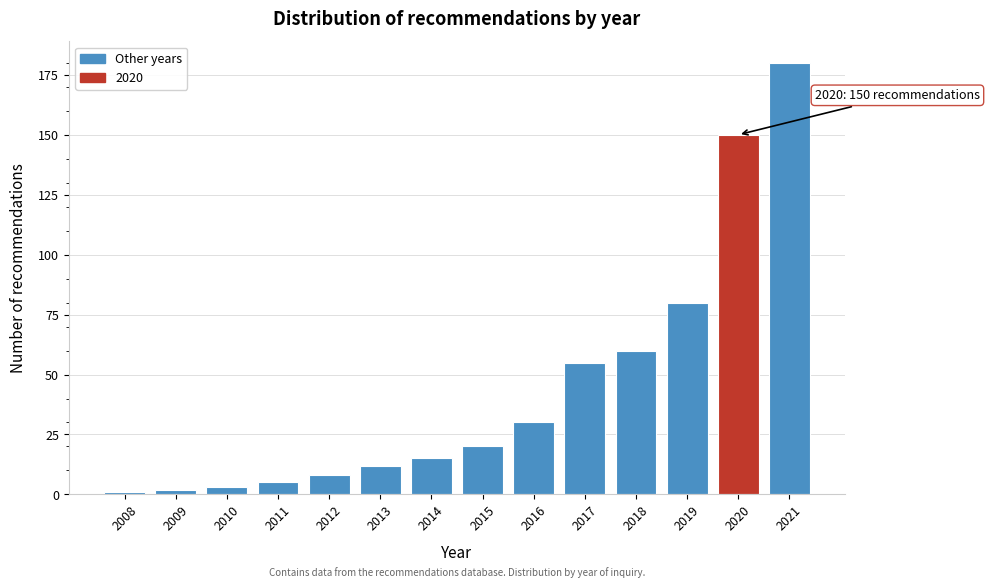

Reading left to right, what are all the values shown in this chart?

2008=1	2009=2	2010=3	2011=5	2012=8	2013=12	2014=15	2015=20	2016=30	2017=55	2018=60	2019=80	2020=150	2021=180